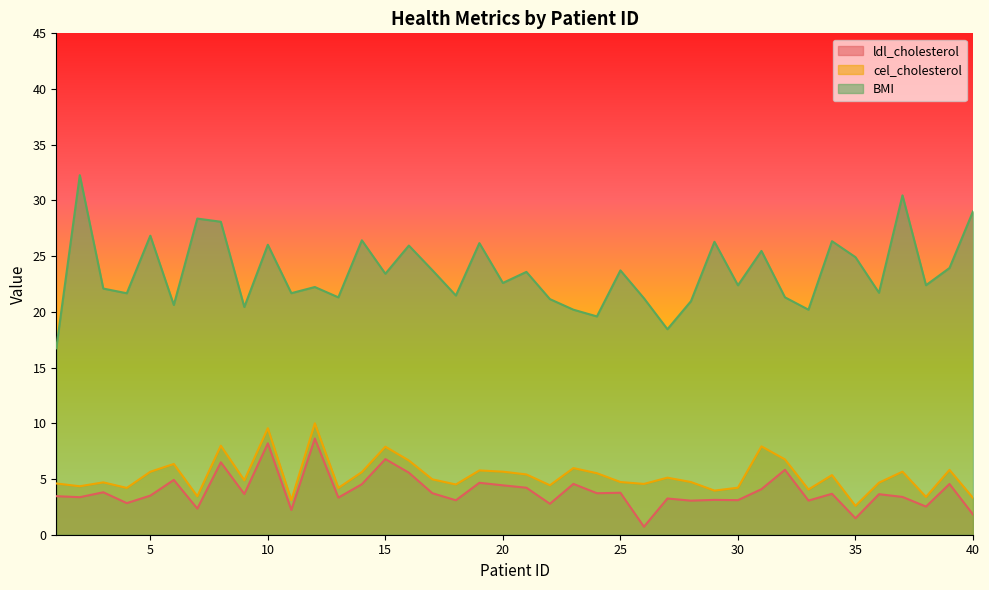

Is it true that ldl_cholesterol equals 8.2 at 10?

True